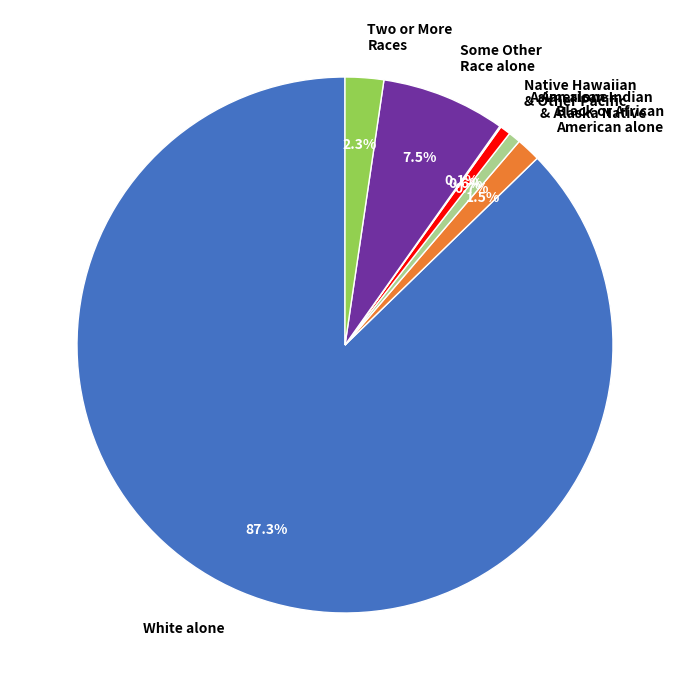

To the nearest percent, what is the average slice percentage?

14%